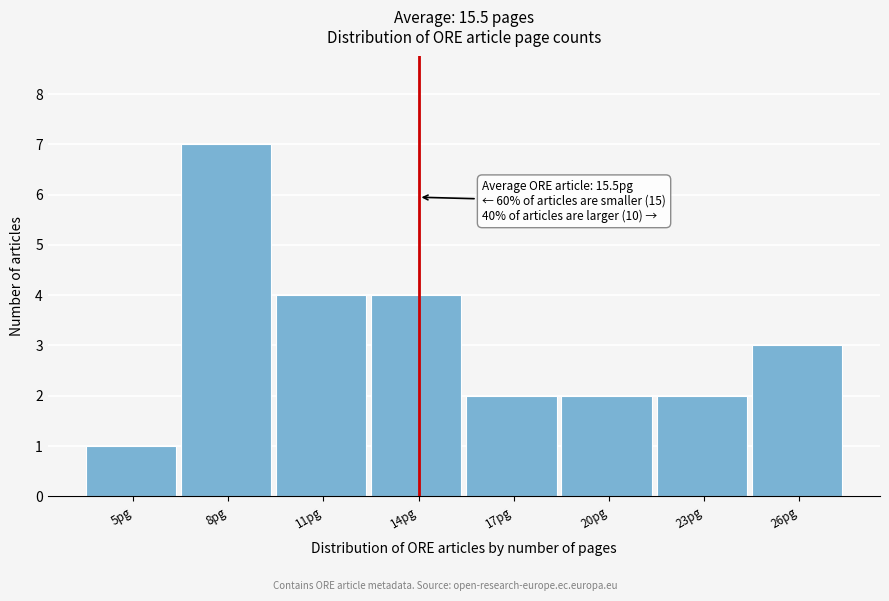

Reading left to right, transcribe all the data shown in this chart.

1	7	4	4	2	2	2	3